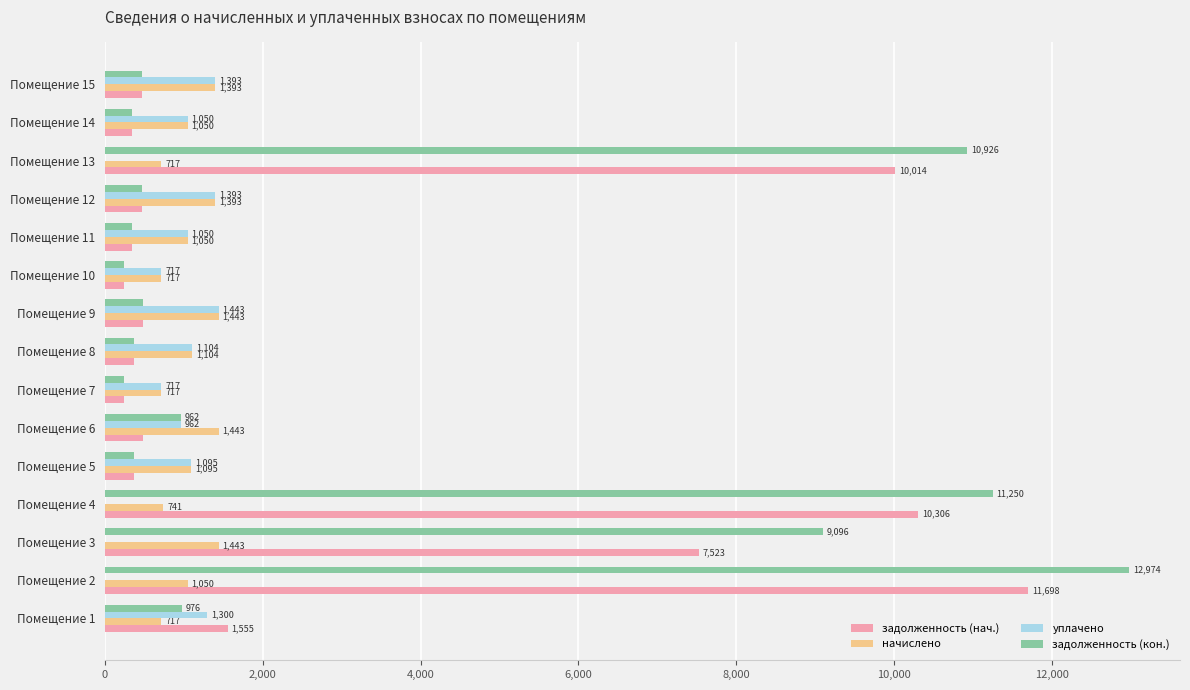

Read the начислено value at Помещение 15.

1393.2